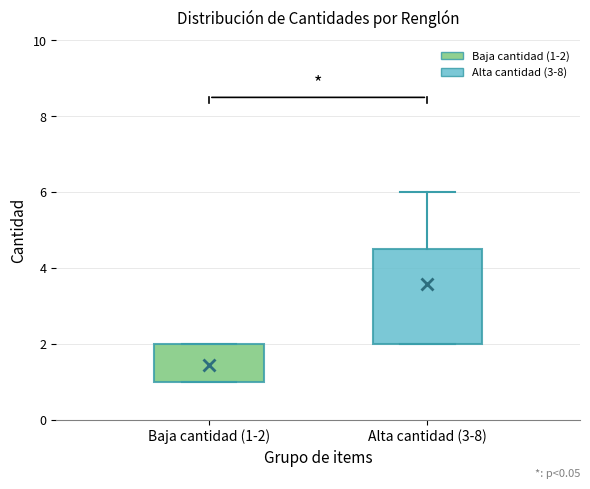

Reading left to right, read every box against the y-axis: the position of its median line, the range the box covers, and the ends of its whiskers. The values are not printed on the chart, so give them approximately, as read against the axis.

Baja cantidad (1-2): median 1.0 (drawn on the box's lower edge), box 1.0 to 2.0, whiskers 1.0 to 2.0
Alta cantidad (3-8): median 3.6, box 2.0 to 4.6, whiskers 2.0 to 6.0